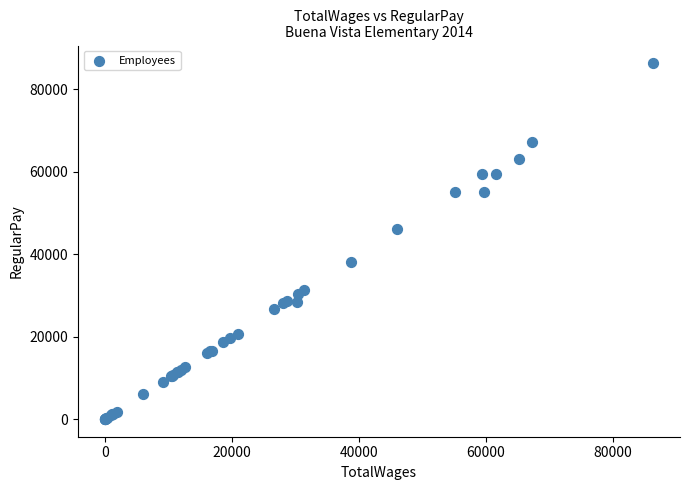

What Y value in the scatter plot is closest to 43173?

46040